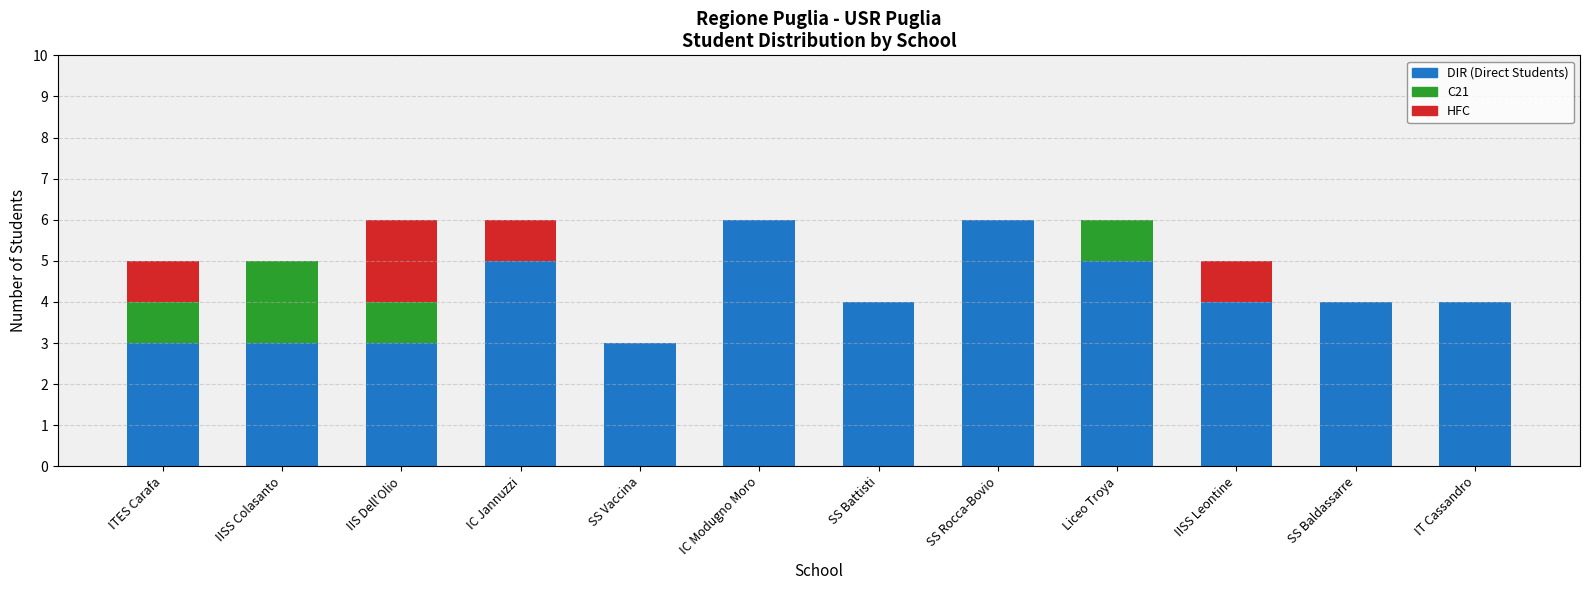

What is the total value across all series at SS Rocca-Bovio?

6